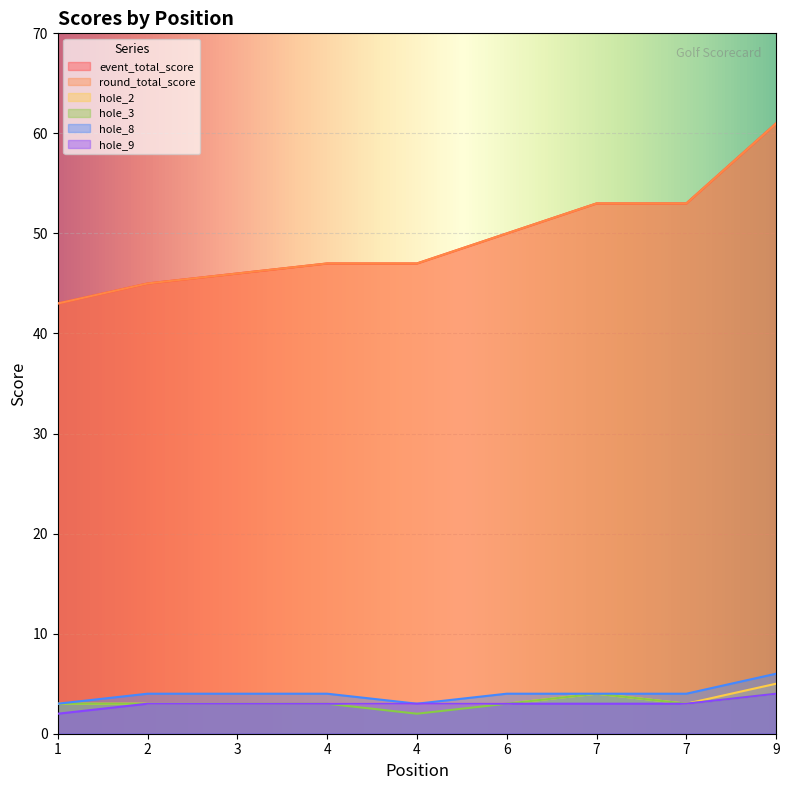

True or false: round_total_score has a value of 75 at 3.

False